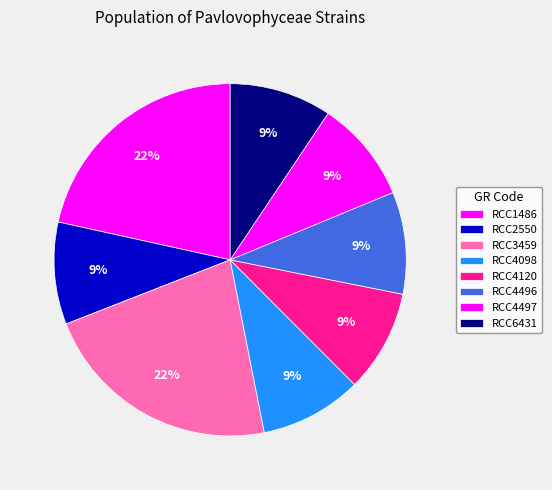

Count the number of slices in the pie.

8